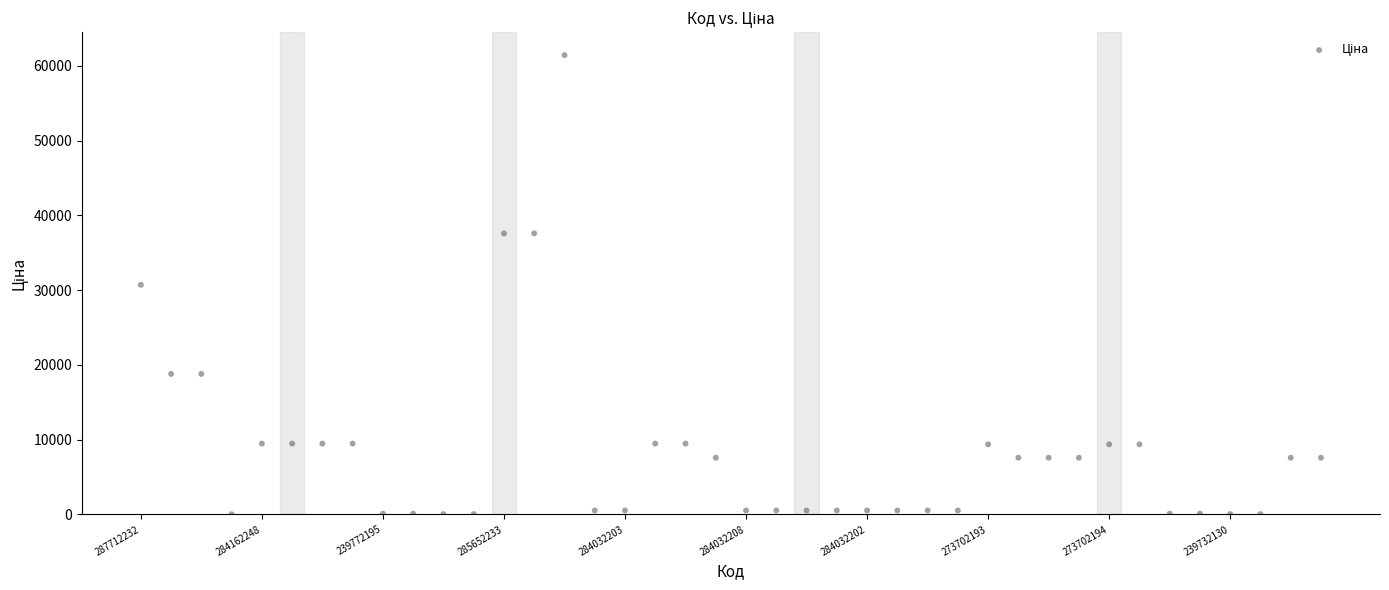

What is the range of Y values (max minus min)?

61402.2